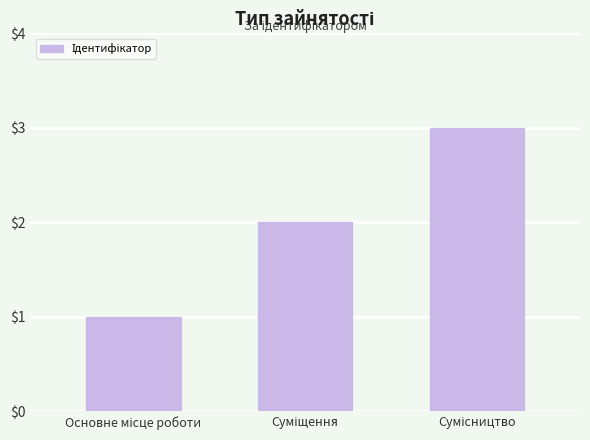

What is the greatest value displayed?

3